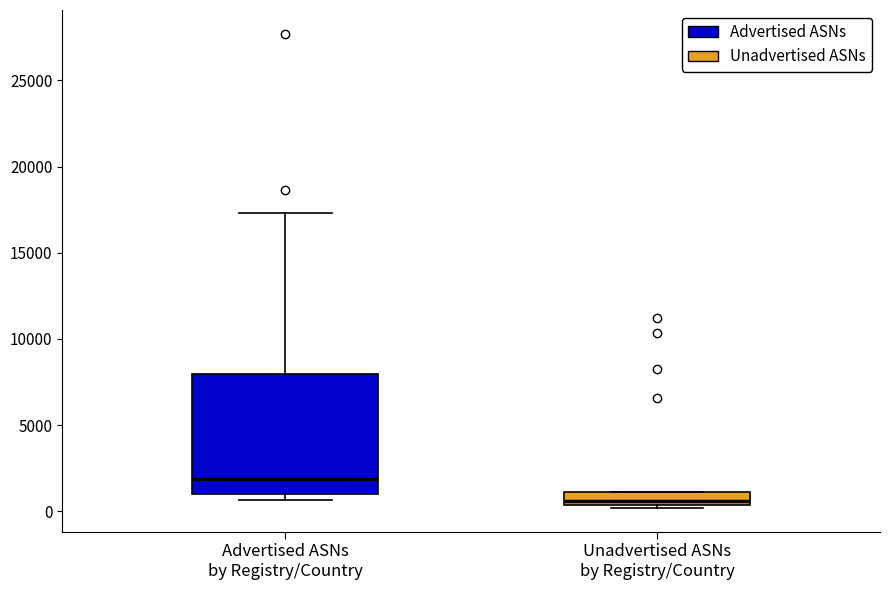

Comparing the boxes themselves (not the whiskers), which one is the tallest?

Advertised ASNs by Registry/Country